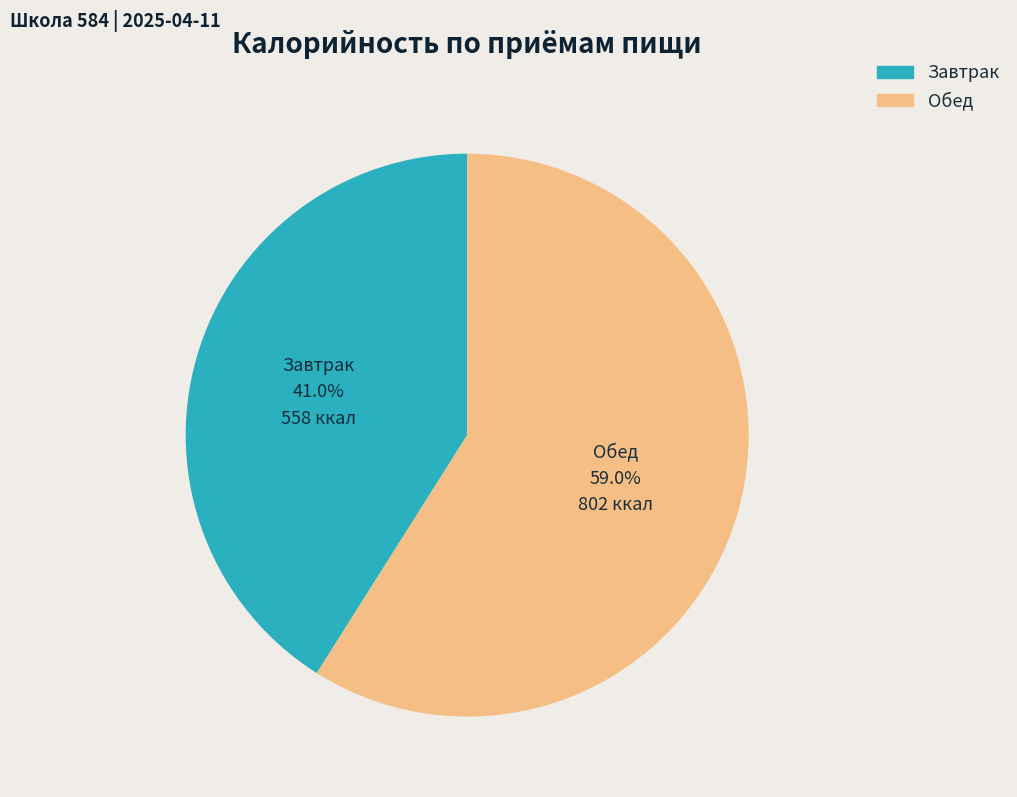

To the nearest percent, what percentage of the pie is Завтрак?

41%